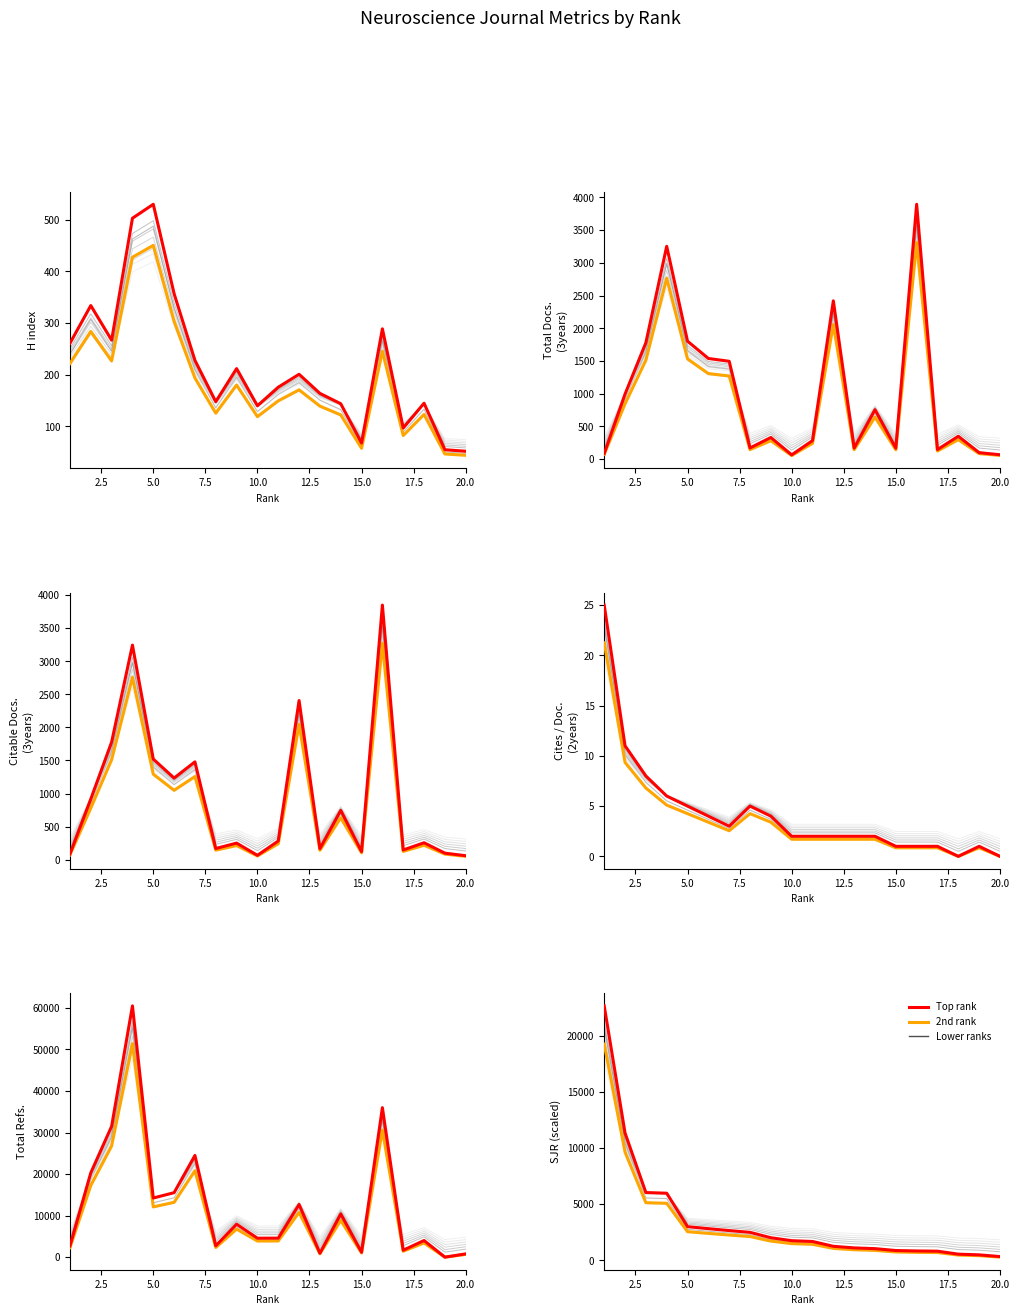

The 2nd series (2022 analog) series shows 633.5 at 18. True or false?

False